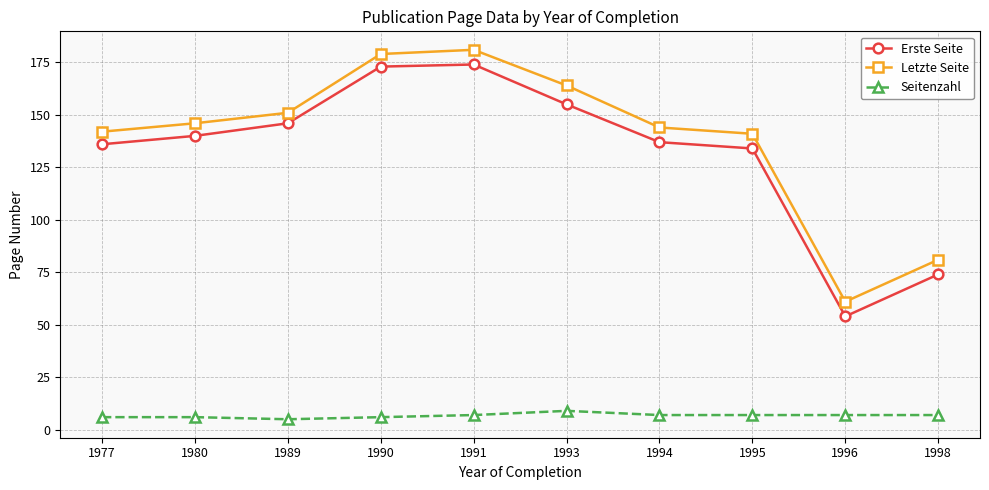

At how many categories does at least one series exceed 178?

2